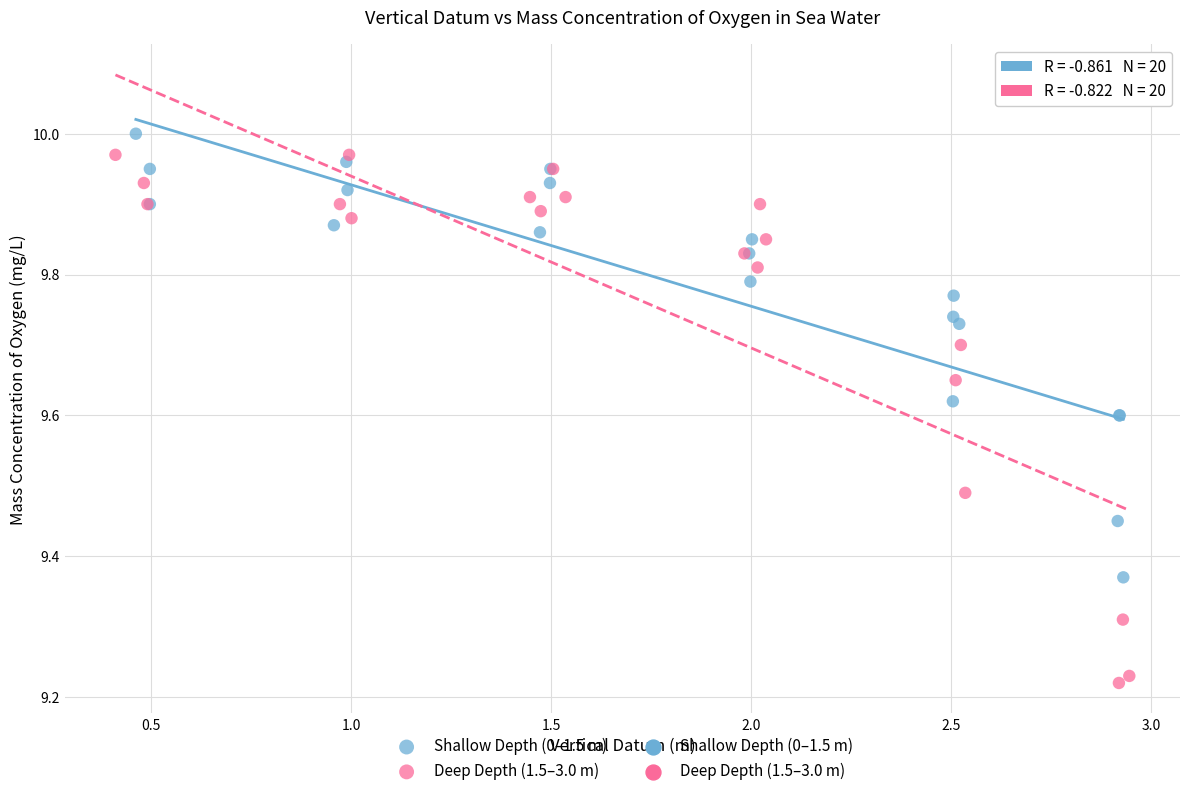

Which series has the widest spread of Y values?

Deep Depth (1.5–3.0 m)